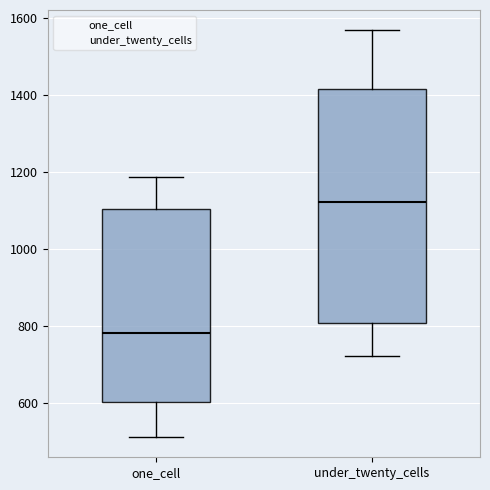

Reading left to right, read every box against the y-axis: the position of its median line, the range the box covers, and the ends of its whiskers. The values are not printed on the chart, so give them approximately, as read against the axis.

one_cell: median 780, box 600 to 1100, whiskers 520 to 1180
under_twenty_cells: median 1120, box 800 to 1420, whiskers 720 to 1560